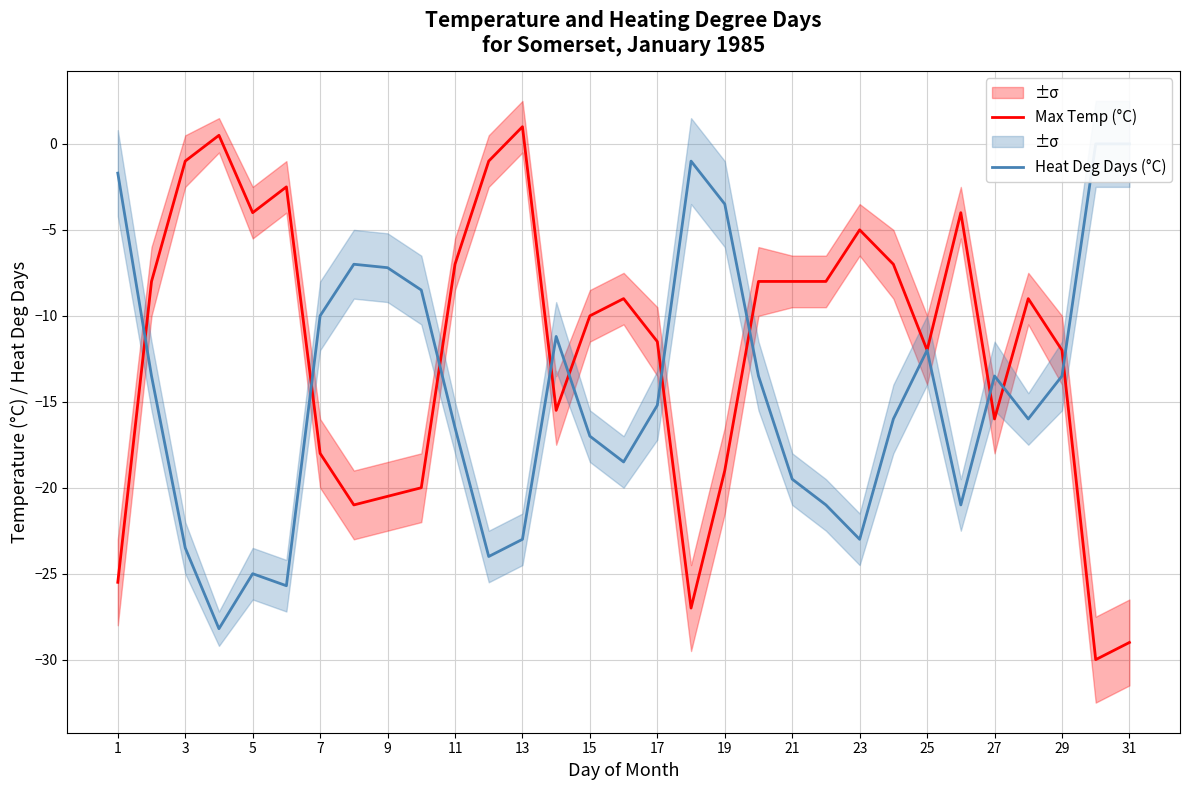

Is it true that Max Temp (°C) equals -12.0 at 29?

True